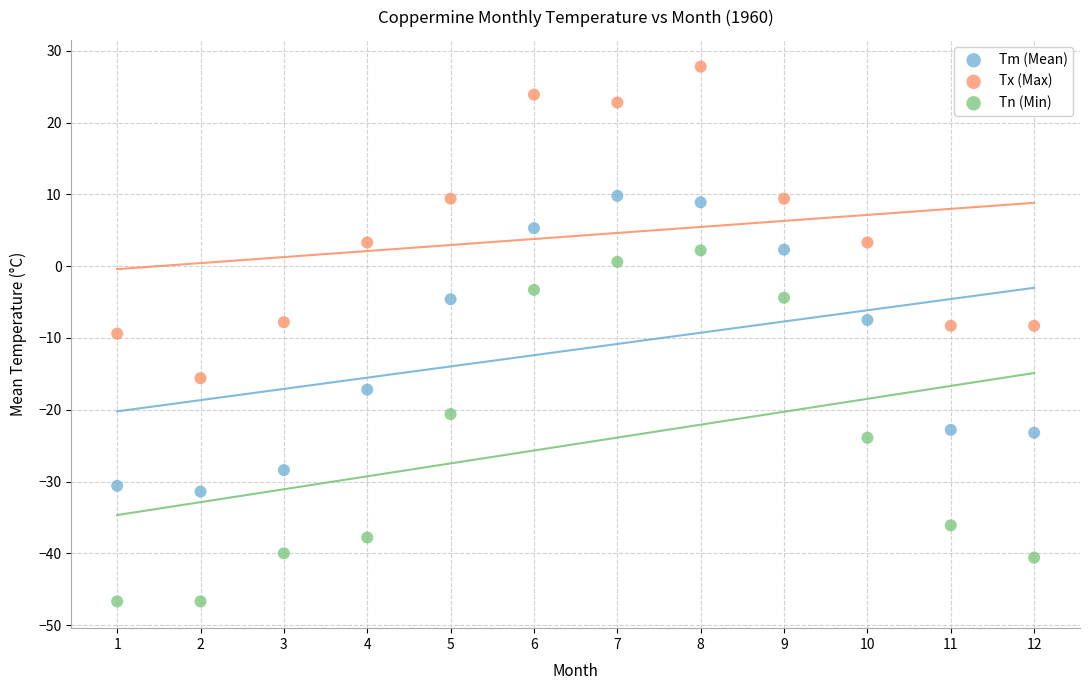

Which series has the largest Y range (max minus min)?

Tn (Min)